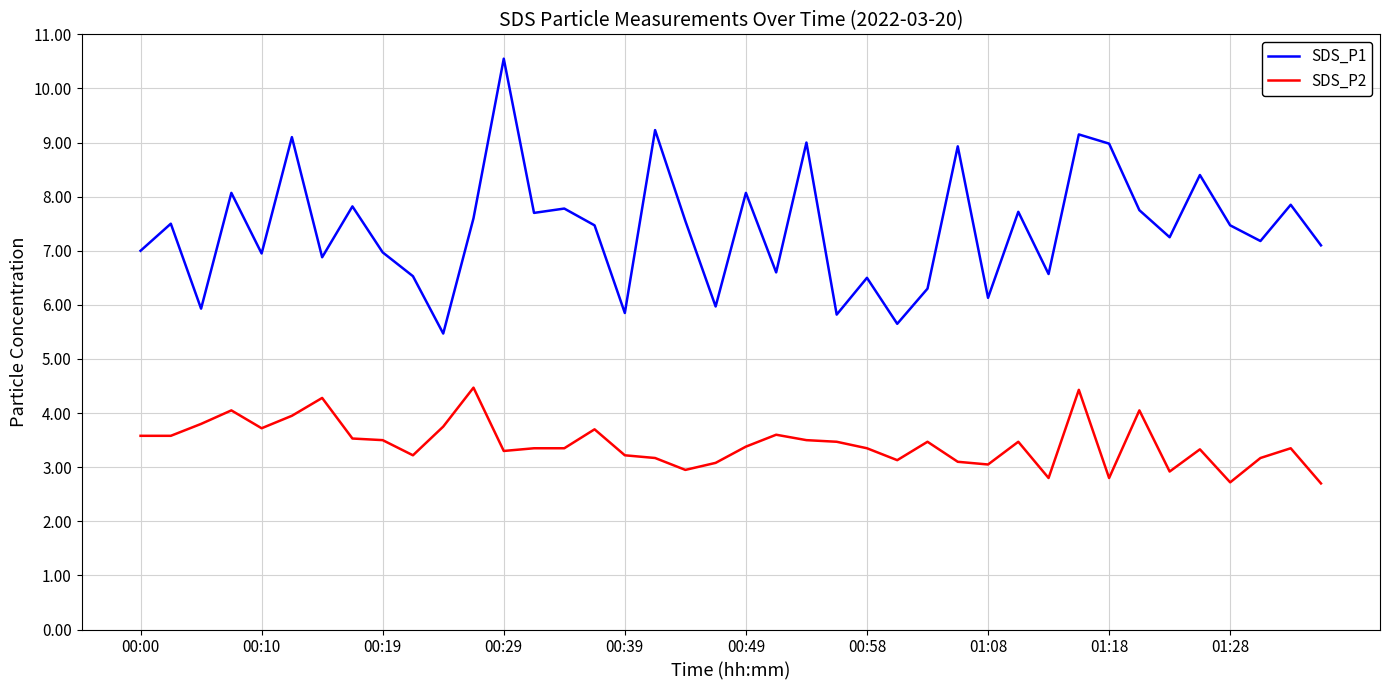

What is the highest value of the SDS_P2 series?

4.5